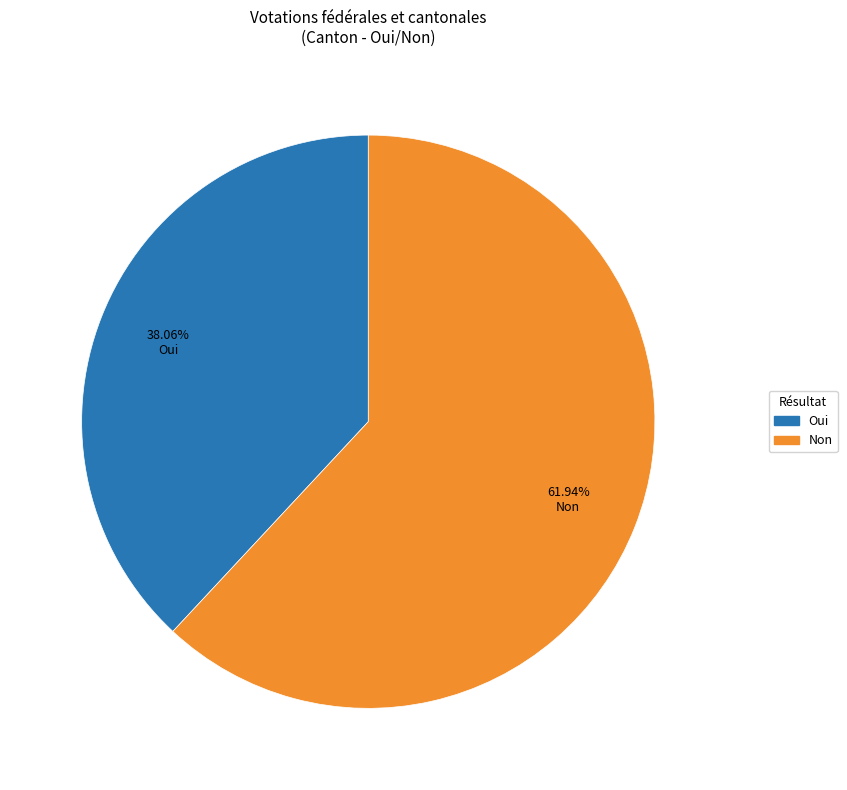

Rank the categories by value from highest to lowest.

Non, Oui